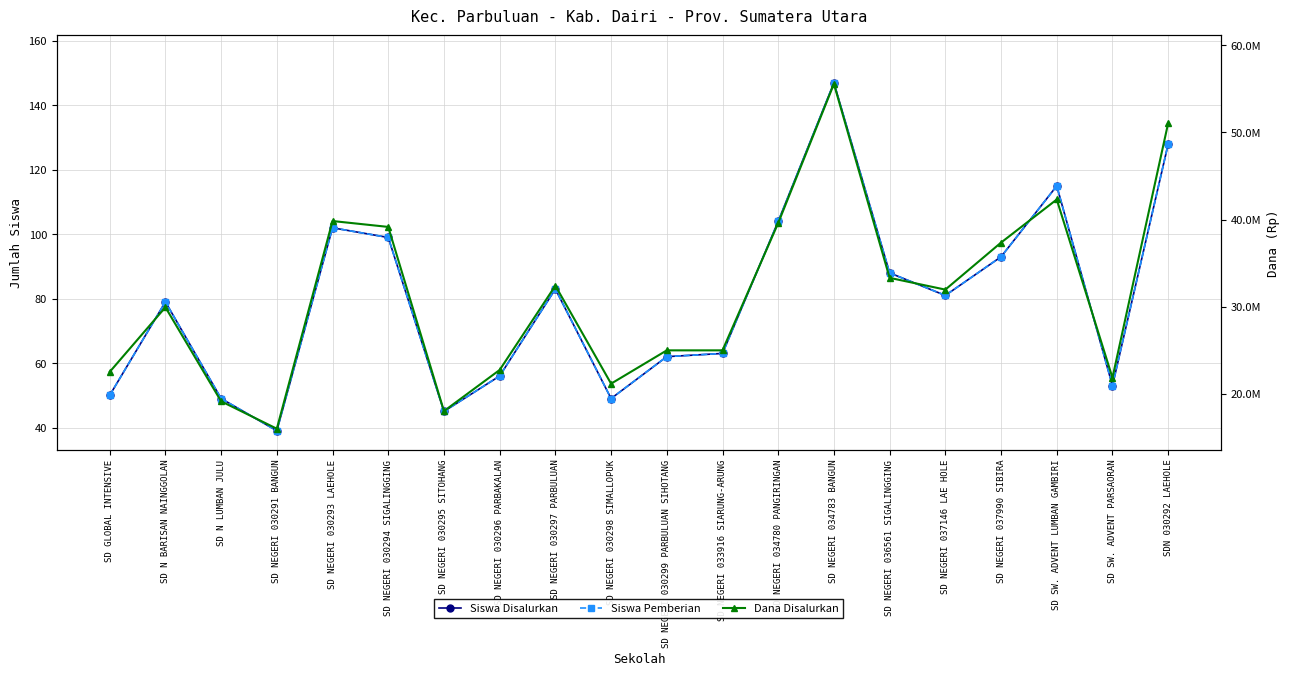

What is the value of the Siswa Pemberian point at the 7th from the left?

45